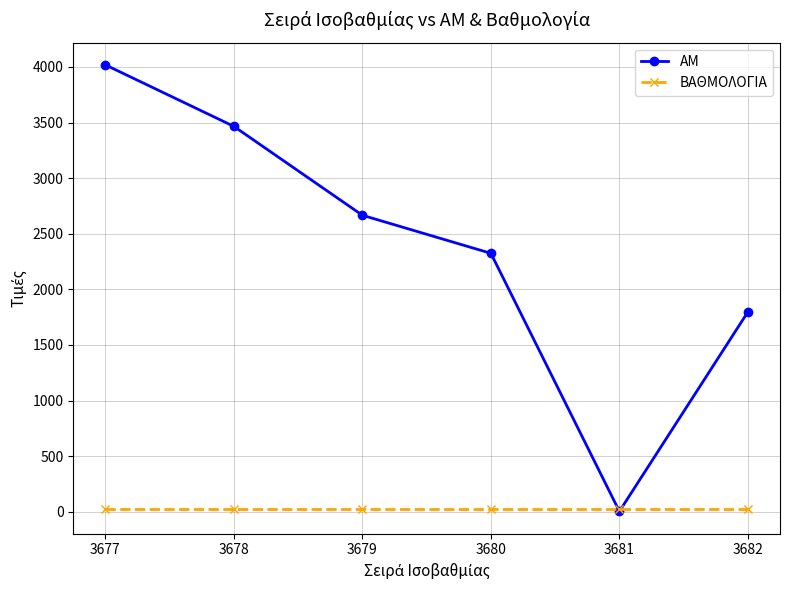

Which series has the largest range (max minus min)?

ΑΜ